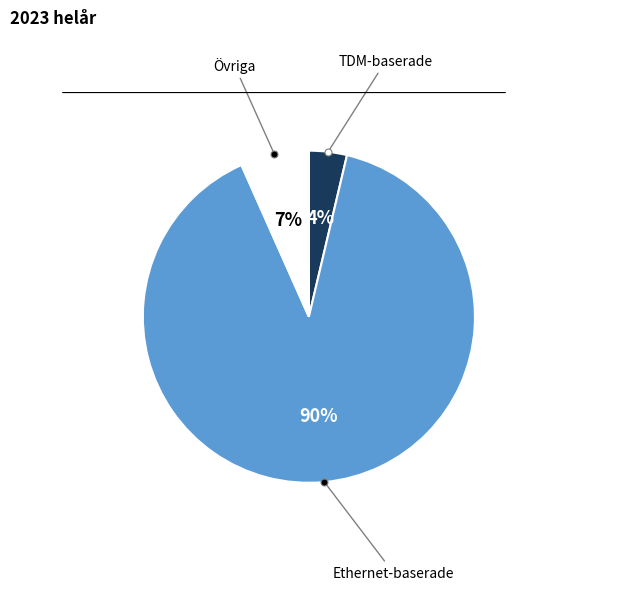

Is there any slice that represents more than half of the pie?

Yes